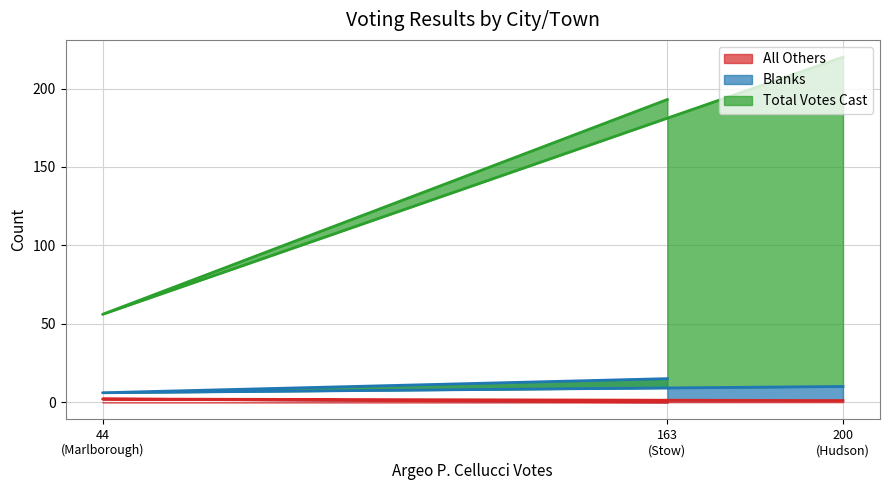

Does the chart display data point markers on the line(s)?

No